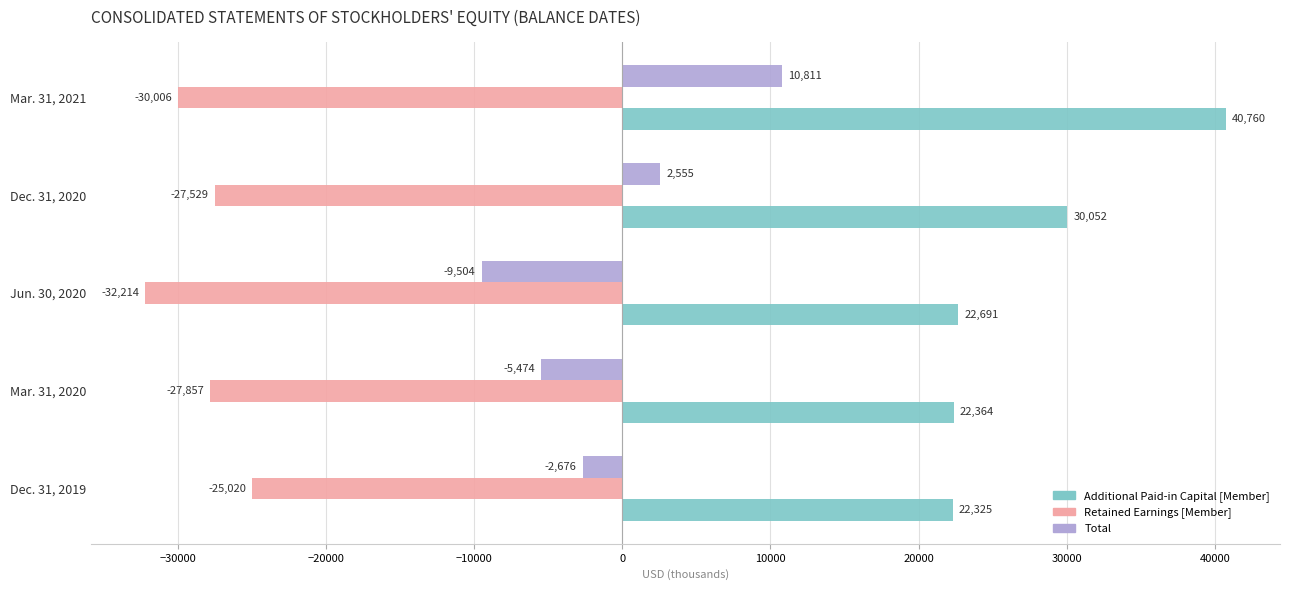

What is the sum of all Additional Paid-in Capital [Member] values?

138192